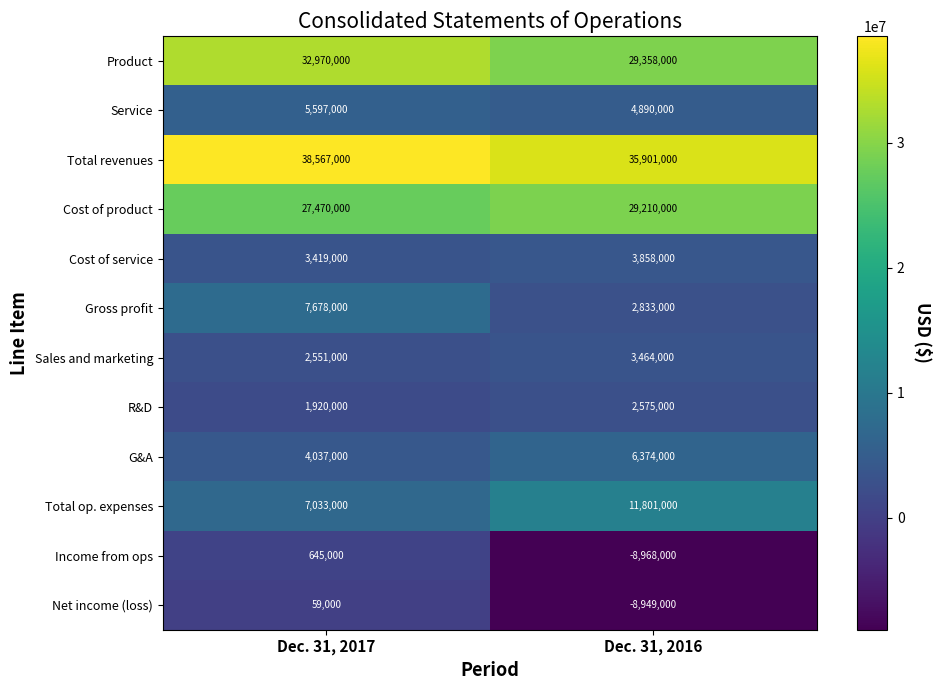

Count the number of data series in this chart.

12